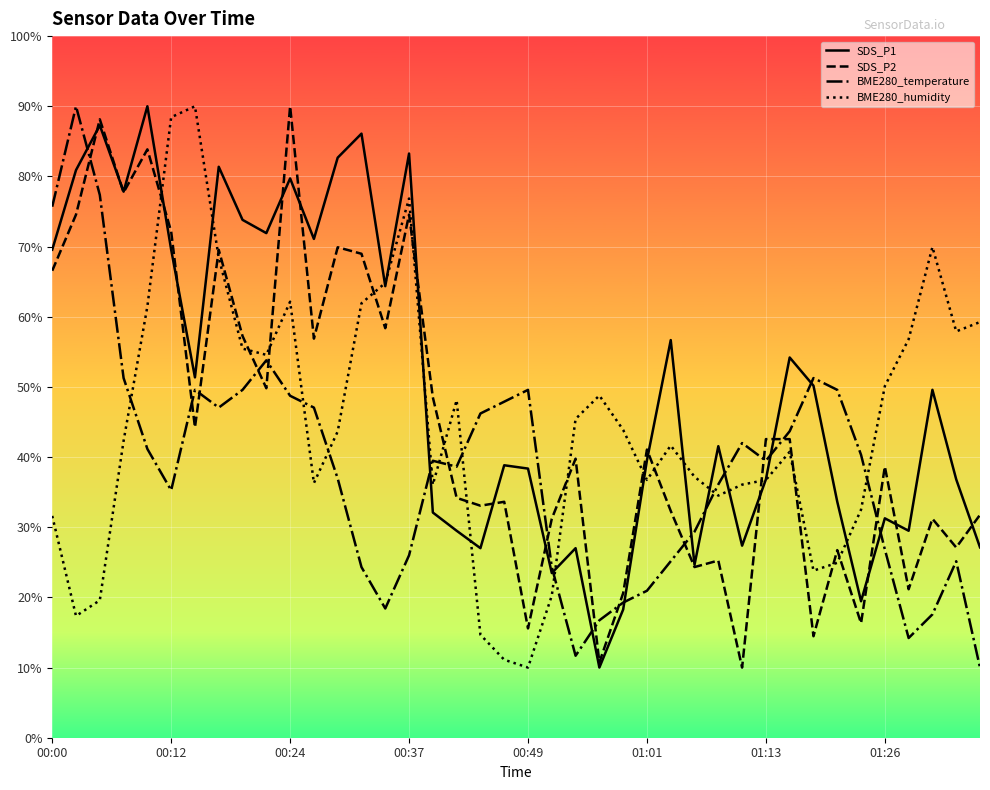

What is the minimum value for SDS_P2?

10.0